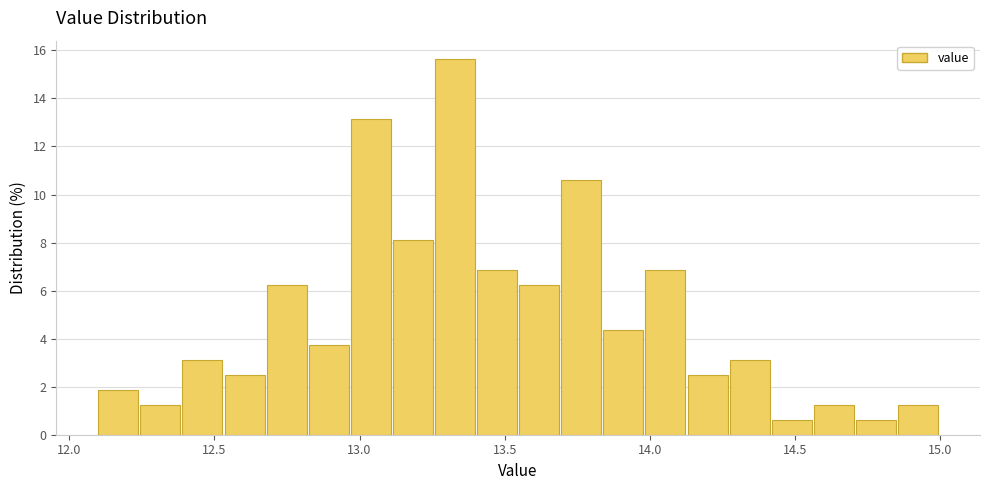

Read against the x-axis, roughly where is the centre of the tallest bar?

13.35